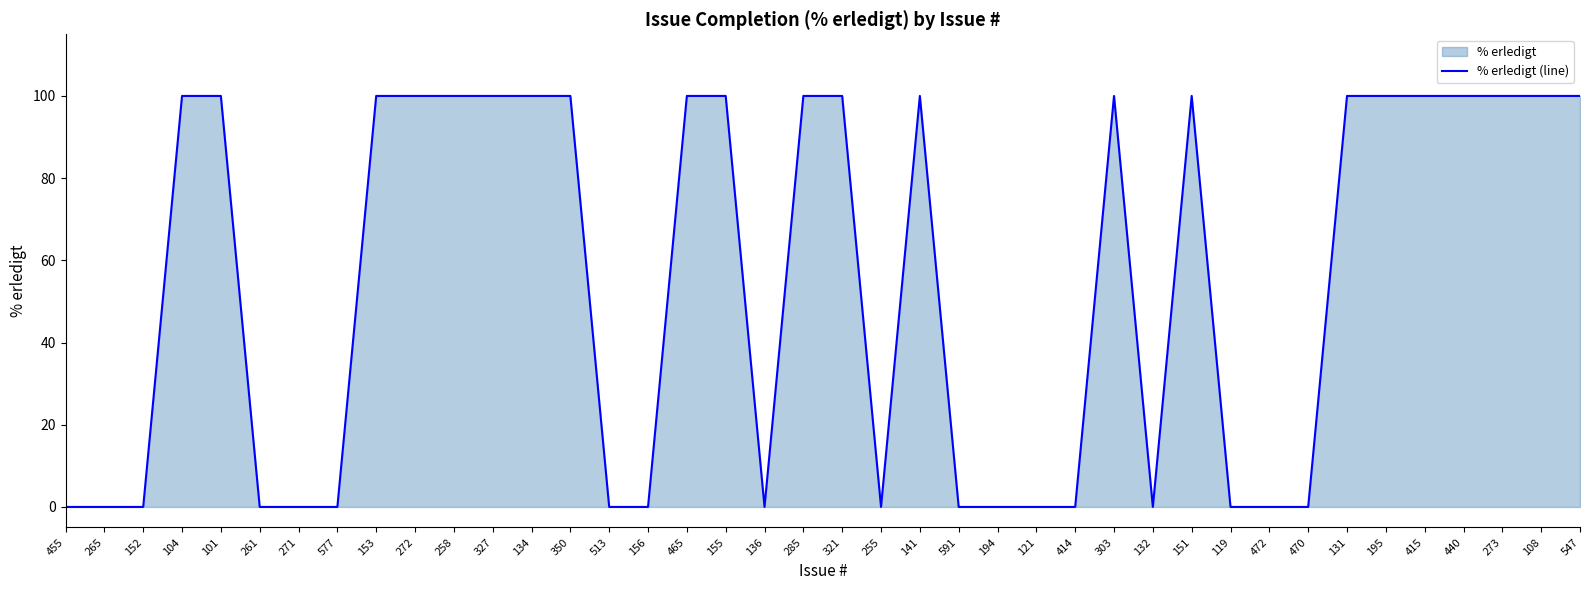

True or false: the data shows 0 at 156.

True